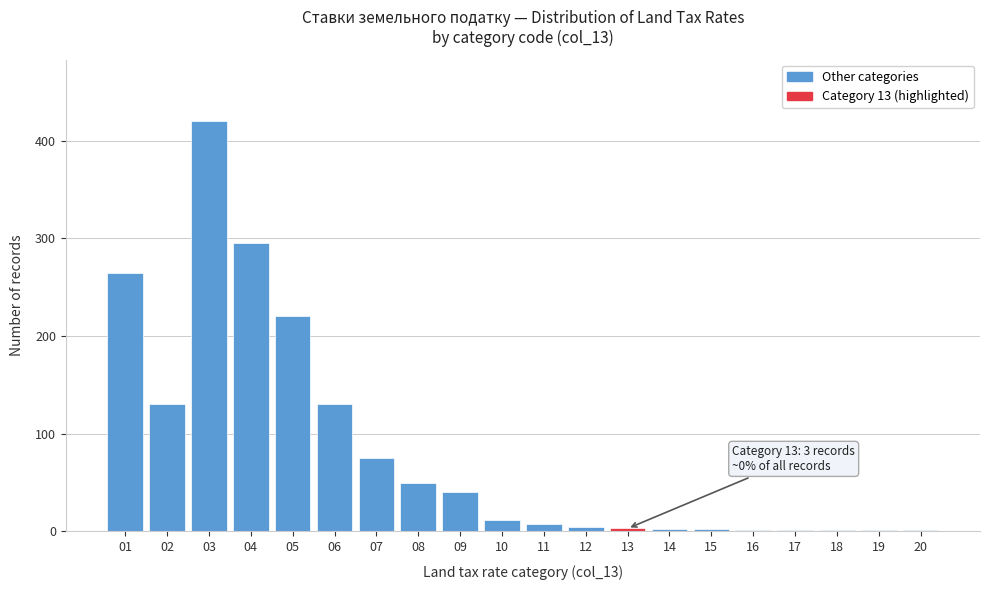

What is the greatest value displayed?

420